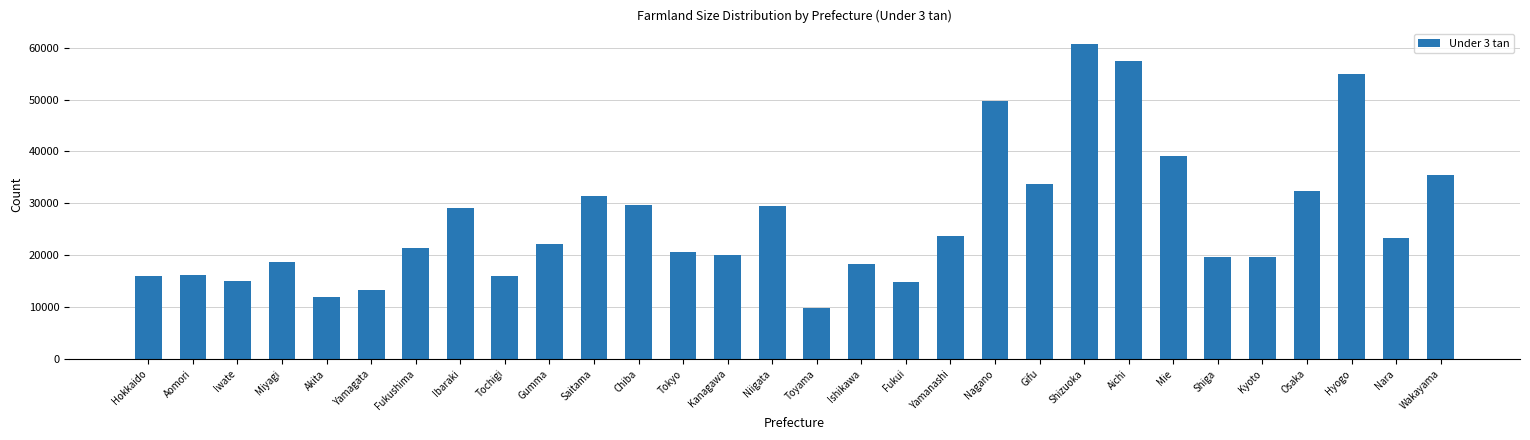

What is the minimum value shown in the chart?

9826